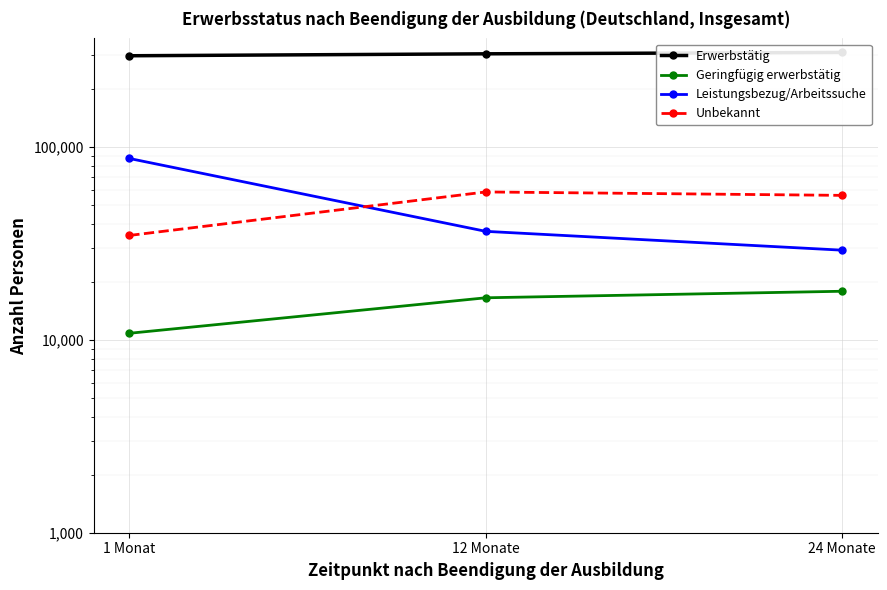

Which has a higher value, 12 Monate or 1 Monat?

12 Monate